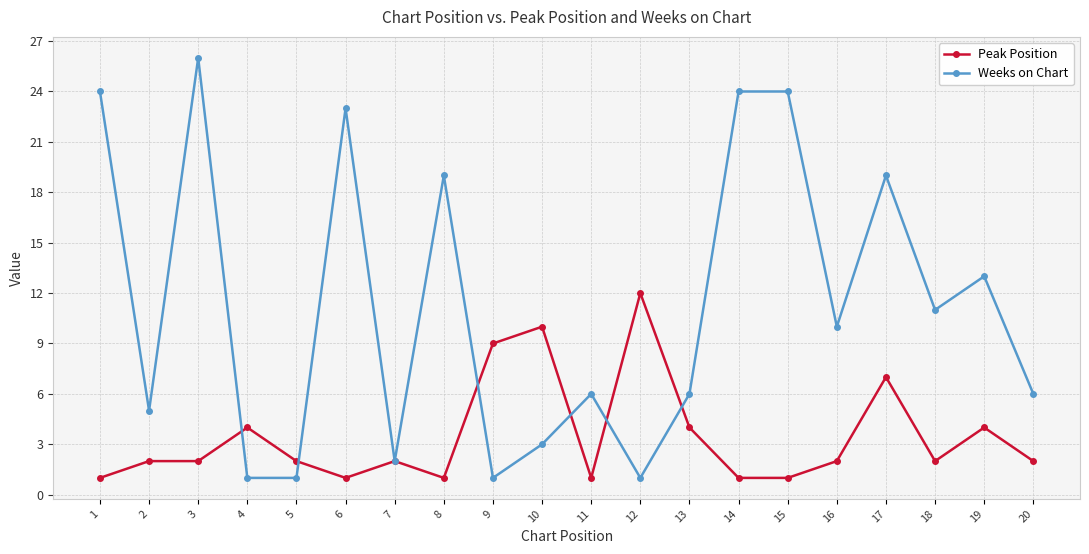

The value of Peak Position at 14 is 0. True or false?

False